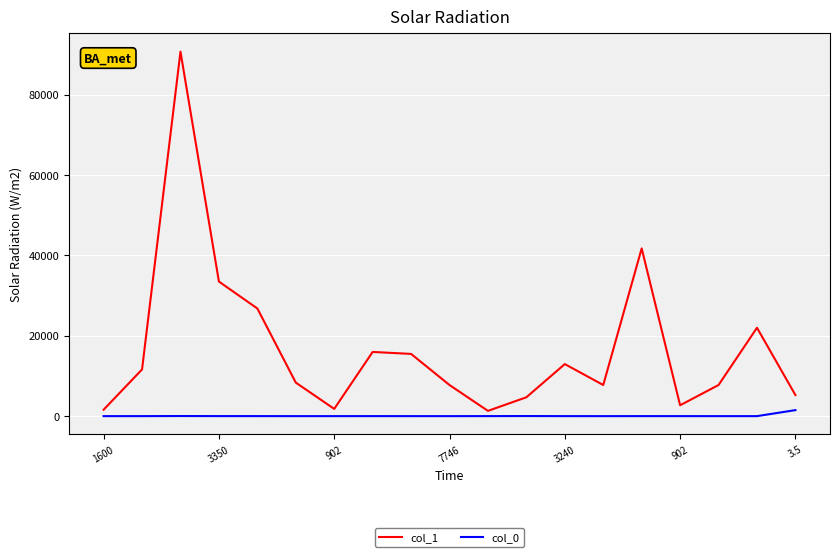

What is the highest value of the col_1 series?

90720.0